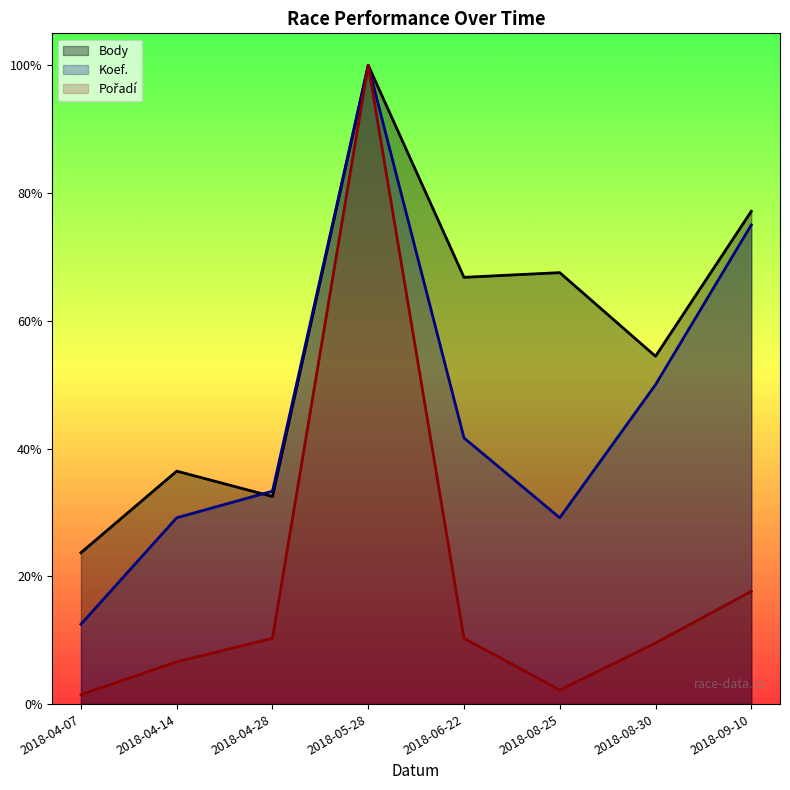

Reading right to left, transcribe all the data shown in this chart.

Body: 9698.9	6846.0	8492.4	8400.0	12573.8	4085.5	4585.3	2979.9
Koef.: 9430.3	6286.9	3667.3	5239.1	12573.8	4191.2	3667.3	1571.7
Pořadí: 2218.9	1201.9	277.4	1294.4	12573.8	1294.4	832.1	184.9